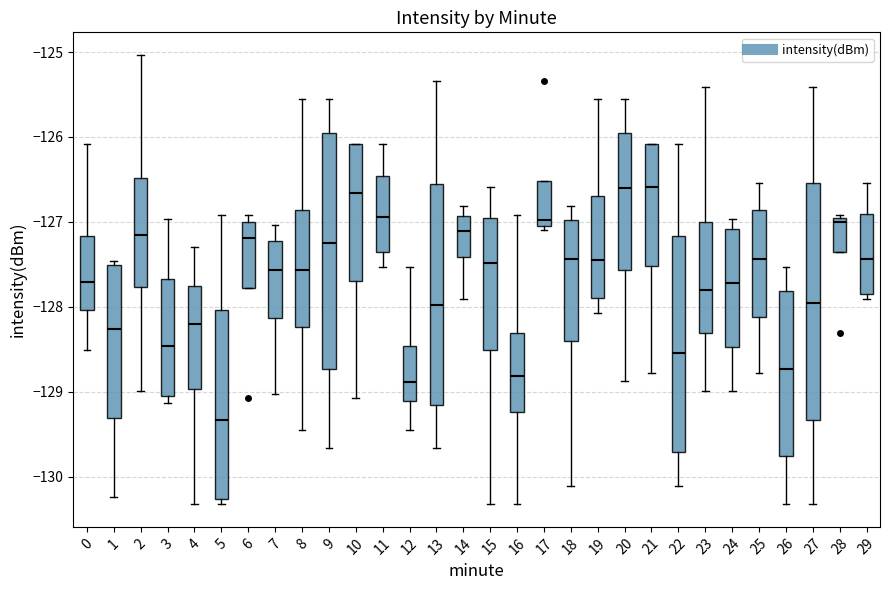

Reading left to right, transcribe this box plot: for each box, give where its median line is, the range the box spans, and where its two whiskers end, as read against the y-axis. The values are not printed on the chart, so give them approximately, as read against the axis.

0: median -127.7, box -128.0 to -127.2, whiskers -128.5 to -126.1
1: median -128.3, box -129.3 to -127.5, whiskers -130.2 to -127.5 (just above the box's upper edge)
2: median -127.2, box -127.8 to -126.5, whiskers -129.0 to -125.0
3: median -128.5, box -129.1 to -127.7, whiskers -129.1 (just below the box's lower edge) to -127.0
4: median -128.2, box -129.0 to -127.8, whiskers -130.3 to -127.3
5: median -129.3, box -130.3 to -128.0, whiskers -130.3 (just below the box's lower edge) to -126.9
6: median -127.2, box -127.8 to -127.0, whiskers -127.8 to -126.9
7: median -127.6, box -128.1 to -127.2, whiskers -129.0 to -127.0
8: median -127.6, box -128.2 to -126.9, whiskers -129.5 to -125.5
9: median -127.2, box -128.7 to -125.9, whiskers -129.7 to -125.5
10: median -126.7, box -127.7 to -126.1, whiskers -129.1 to -126.1
11: median -126.9, box -127.3 to -126.5, whiskers -127.5 to -126.1
12: median -128.9, box -129.1 to -128.5, whiskers -129.5 to -127.5
13: median -128.0, box -129.2 to -126.6, whiskers -129.7 to -125.3
14: median -127.1, box -127.4 to -126.9, whiskers -127.9 to -126.8
15: median -127.5, box -128.5 to -127.0, whiskers -130.3 to -126.6
16: median -128.8, box -129.2 to -128.3, whiskers -130.3 to -126.9
17: median -127.0 (just above the box's lower edge), box -127.0 to -126.5, whiskers -127.1 to -126.5
18: median -127.4, box -128.4 to -127.0, whiskers -130.1 to -126.8
19: median -127.5, box -127.9 to -126.7, whiskers -128.1 to -125.5
20: median -126.6, box -127.6 to -125.9, whiskers -128.9 to -125.5
21: median -126.6, box -127.5 to -126.1, whiskers -128.8 to -126.1
22: median -128.5, box -129.7 to -127.2, whiskers -130.1 to -126.1
23: median -127.8, box -128.3 to -127.0, whiskers -129.0 to -125.4
24: median -127.7, box -128.5 to -127.1, whiskers -129.0 to -127.0
25: median -127.4, box -128.1 to -126.9, whiskers -128.8 to -126.5
26: median -128.7, box -129.8 to -127.8, whiskers -130.3 to -127.5
27: median -128.0, box -129.3 to -126.5, whiskers -130.3 to -125.4
28: median -127.0 (just below the box's upper edge), box -127.3 to -127.0, whiskers -127.3 to -126.9
29: median -127.4, box -127.8 to -126.9, whiskers -127.9 to -126.5